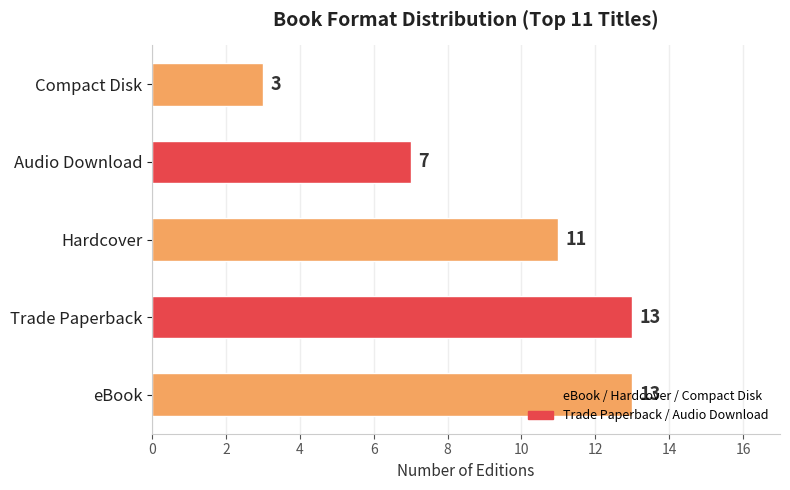

How many values are between 7 and 13?

4